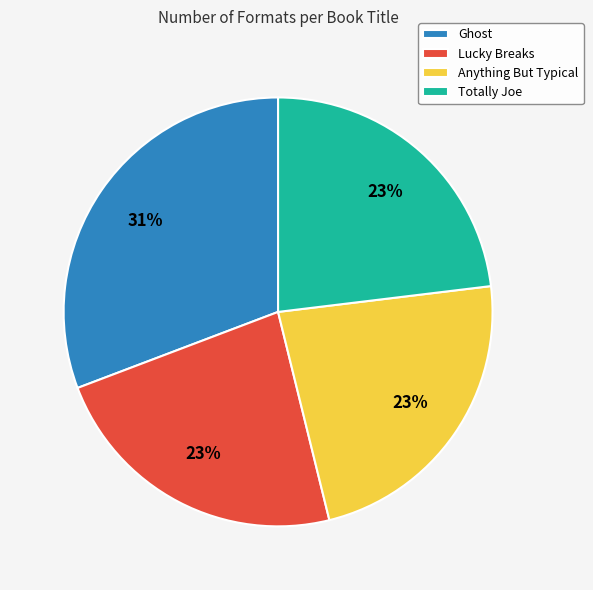

What percentage is the Totally Joe slice, to the nearest percent?

23%